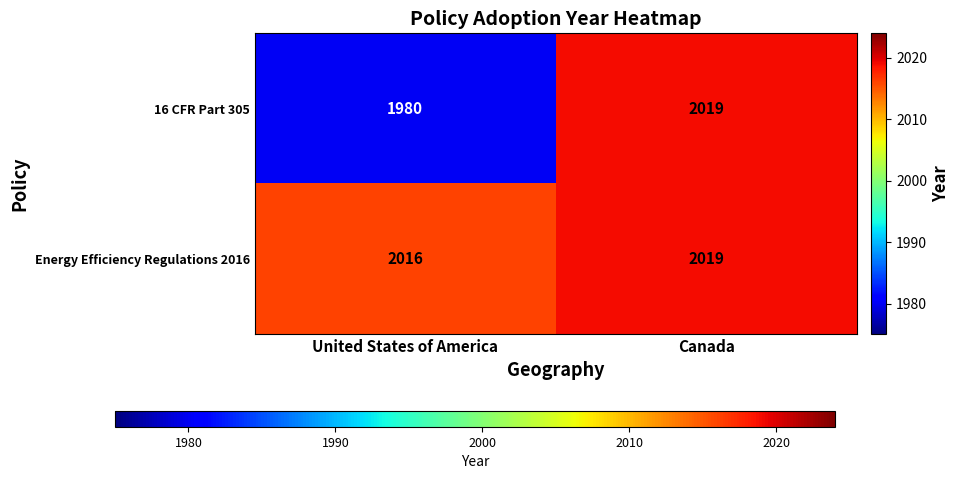

Which series changed the most between United States of America and Canada?

16 CFR Part 305